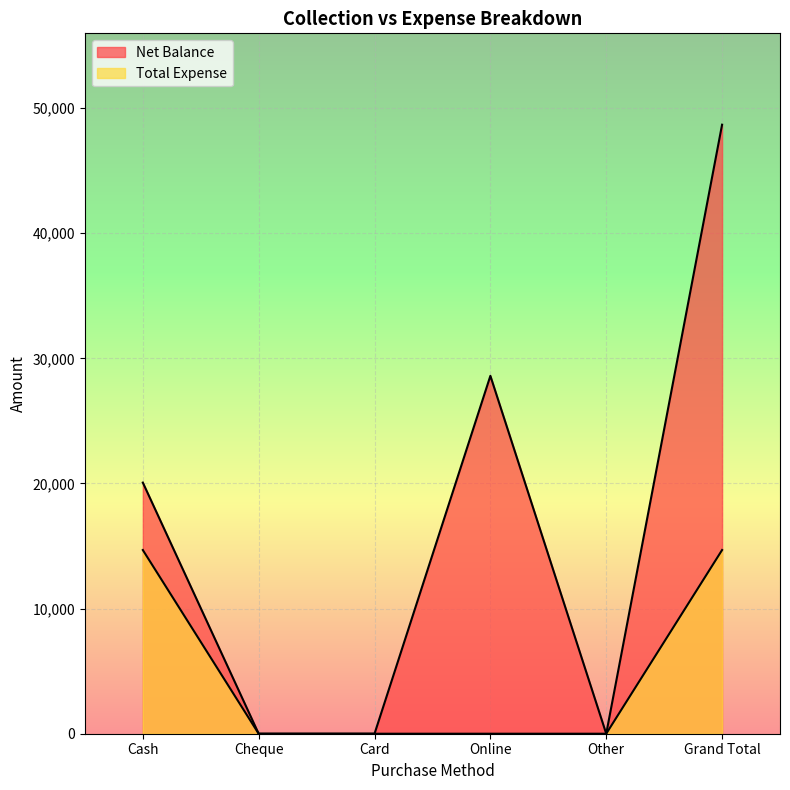

The value of Total Expense at Cheque is -8268. True or false?

False